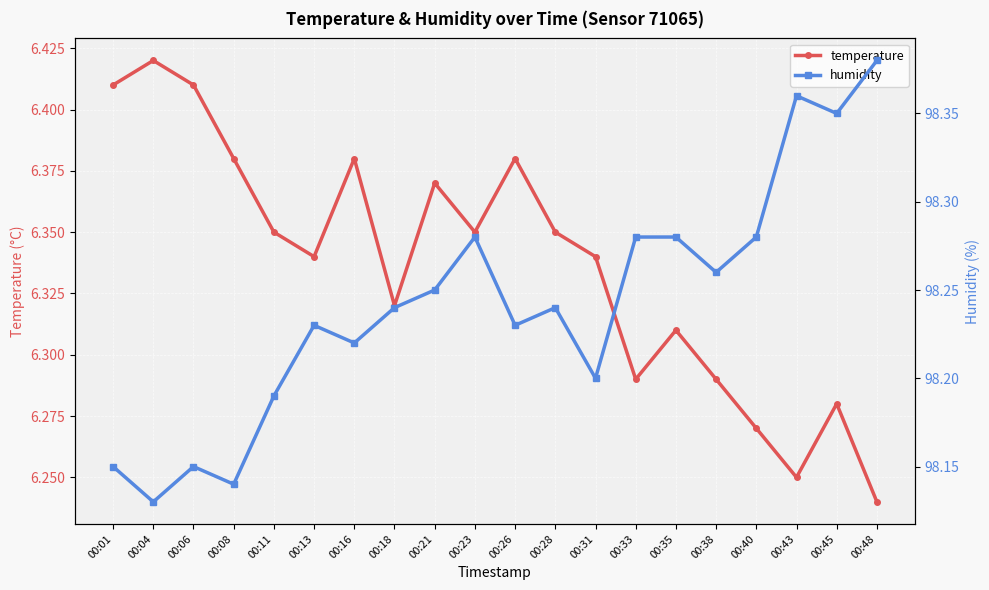

Reading right to left, what are all the values shown in this chart?

temperature: 6.2	6.3	6.2	6.3	6.3	6.3	6.3	6.3	6.3	6.4	6.3	6.4	6.3	6.4	6.3	6.3	6.4	6.4	6.4	6.4
humidity: 98.4	98.3	98.4	98.3	98.3	98.3	98.3	98.2	98.2	98.2	98.3	98.2	98.2	98.2	98.2	98.2	98.1	98.2	98.1	98.2